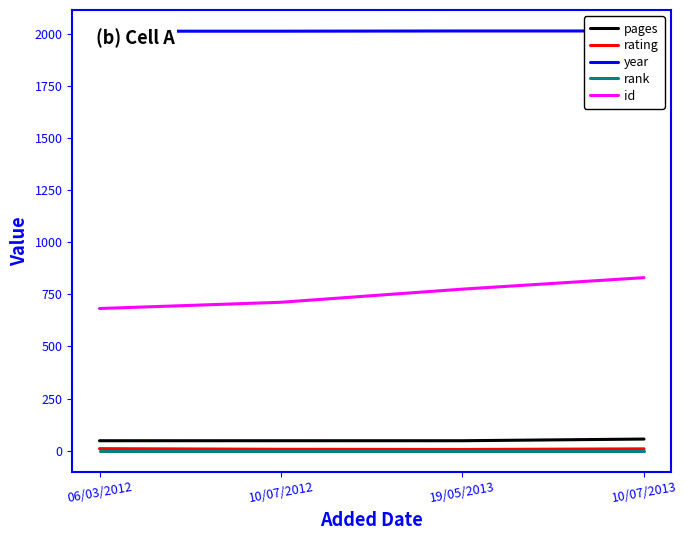

True or false: pages and rating cross at least once.

False